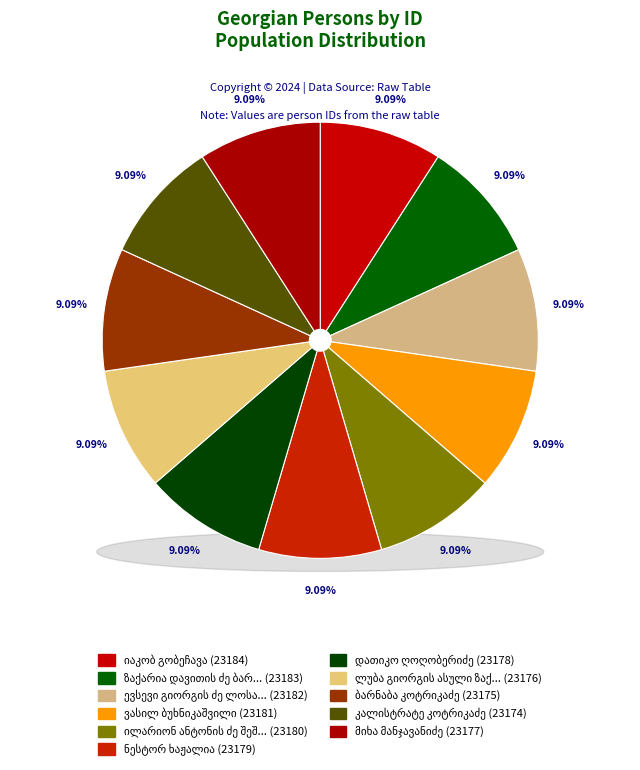

To the nearest percent, what percentage of the pie is ლუბა გიორგის ასული ზაქარეიშვილი?

9%